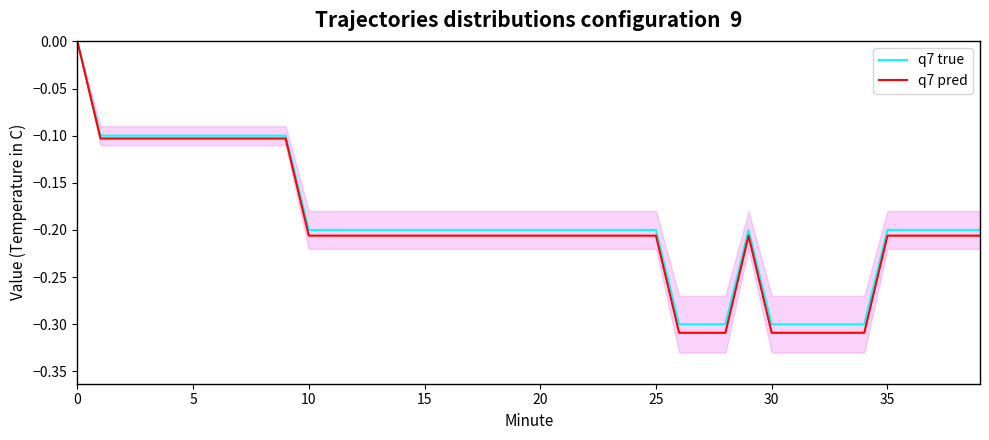

How many categories are shown in the chart?

40